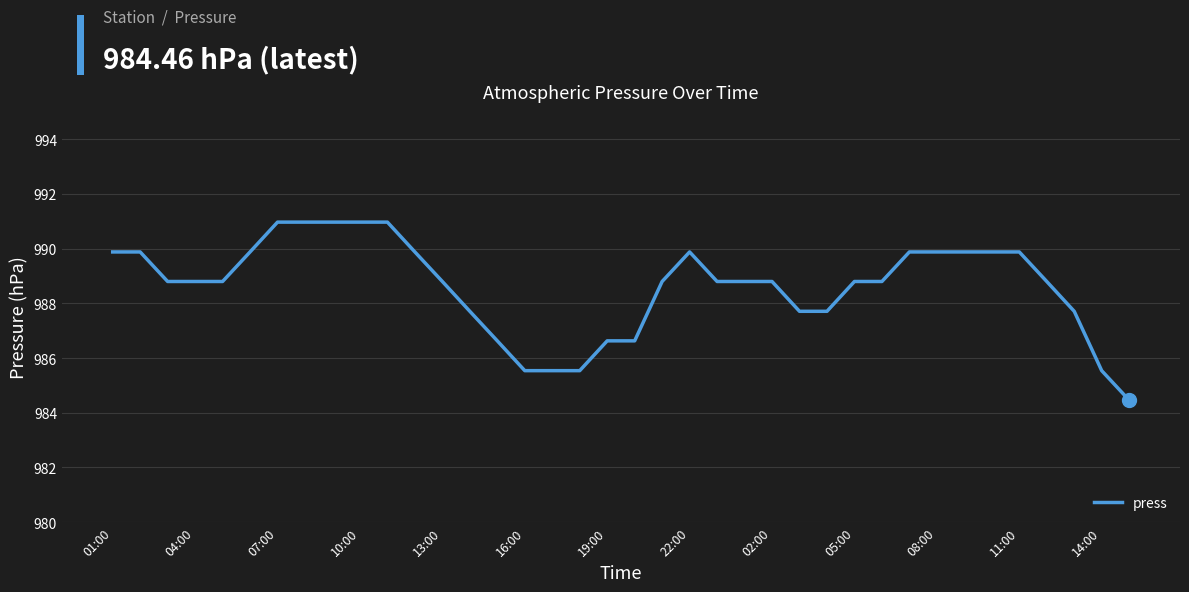

What is the smallest value displayed?

984.5